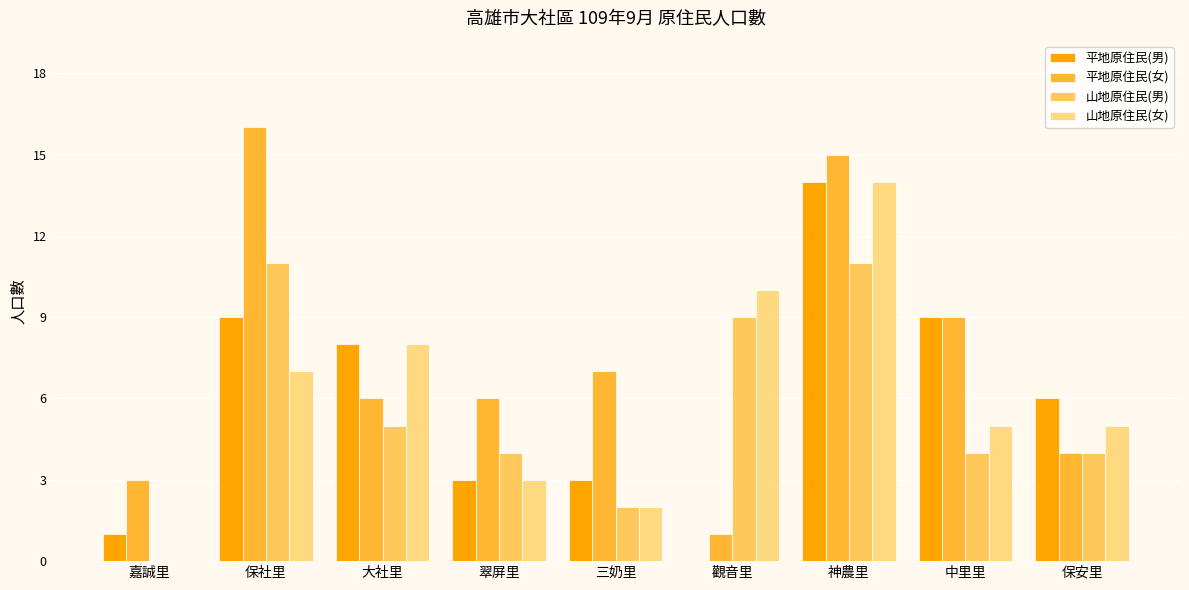

What is the sum of the 平地原住民(男) values at 觀音里 and 神農里?

14